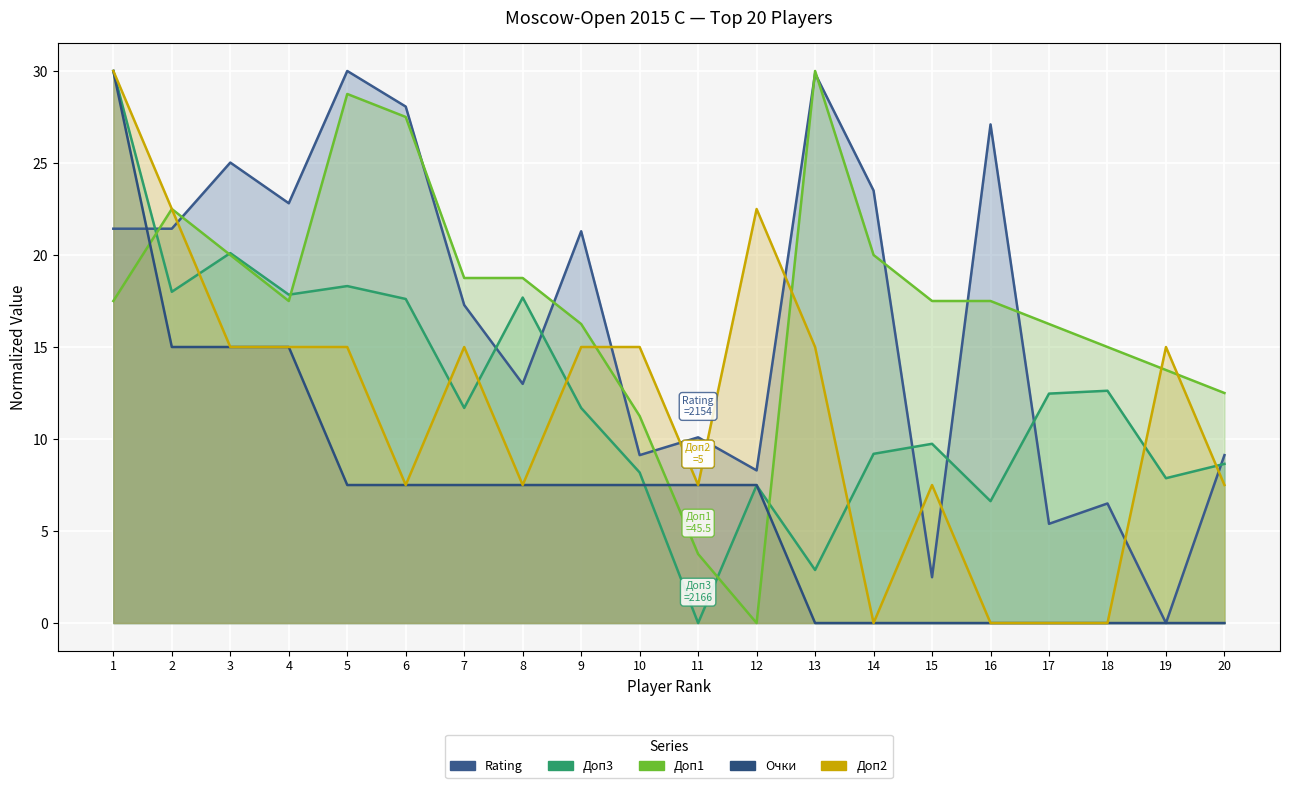

Reading right to left, extract all data points from this chart.

Rating: 20=9.1	19=0.0	18=6.5	17=5.4	16=27.1	15=2.5	14=23.5	13=29.9	12=8.3	11=10.1	10=9.1	9=21.3	8=13.0	7=17.3	6=28.1	5=30.0	4=22.8	3=25.0	2=21.4	1=21.4
Доп3: 20=8.6	19=7.9	18=12.6	17=12.5	16=6.6	15=9.7	14=9.2	13=2.9	12=7.5	11=0.0	10=8.2	9=11.7	8=17.7	7=11.7	6=17.6	5=18.3	4=17.8	3=20.1	2=18.0	1=30.0
Доп1: 20=12.5	19=13.8	18=15.0	17=16.2	16=17.5	15=17.5	14=20.0	13=30.0	12=0.0	11=3.8	10=11.2	9=16.2	8=18.8	7=18.8	6=27.5	5=28.8	4=17.5	3=20.0	2=22.5	1=17.5
Очки: 20=0.0	19=0.0	18=0.0	17=0.0	16=0.0	15=0.0	14=0.0	13=0.0	12=7.5	11=7.5	10=7.5	9=7.5	8=7.5	7=7.5	6=7.5	5=7.5	4=15.0	3=15.0	2=15.0	1=30.0
Доп2: 20=7.5	19=15.0	18=0.0	17=0.0	16=0.0	15=7.5	14=0.0	13=15.0	12=22.5	11=7.5	10=15.0	9=15.0	8=7.5	7=15.0	6=7.5	5=15.0	4=15.0	3=15.0	2=22.5	1=30.0